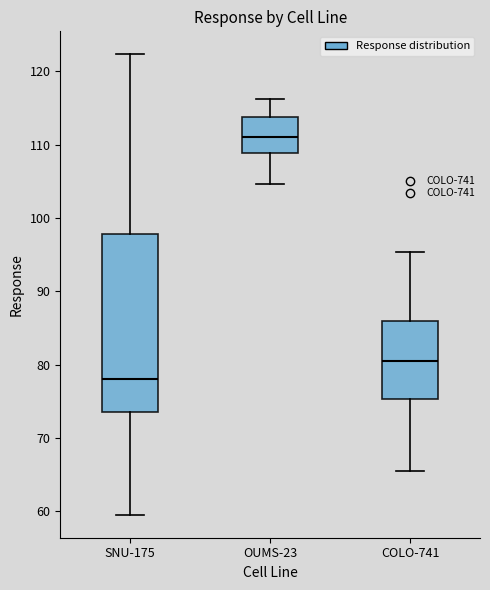

Comparing the boxes themselves (not the whiskers), which one is the tallest?

SNU-175